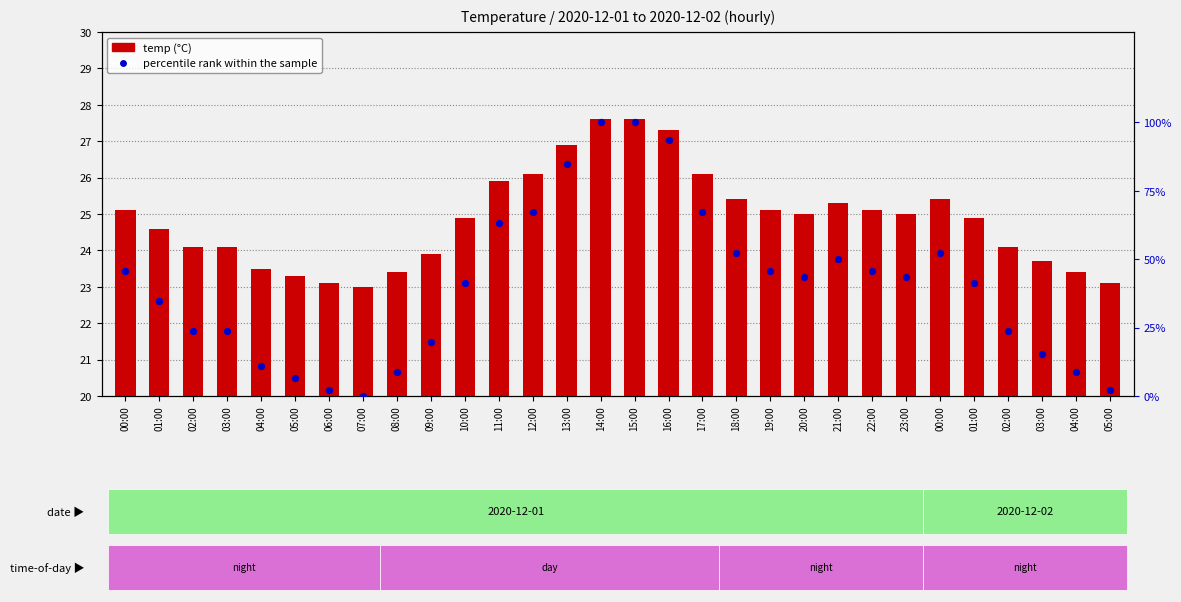

Which series contains the lowest Y value?

percentile rank within the sample